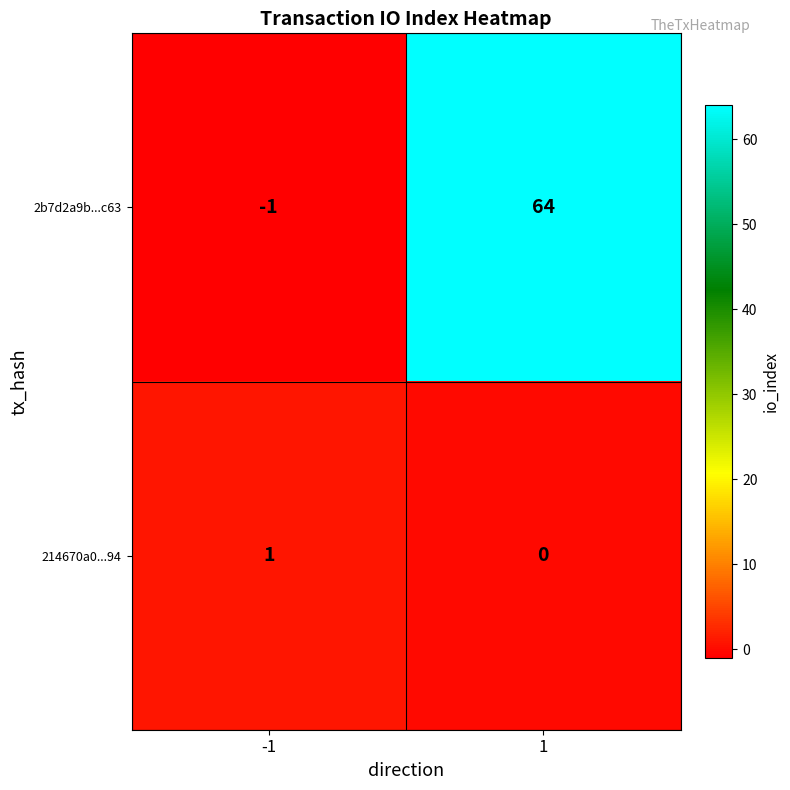

Reading left to right, transcribe all the data shown in this chart.

2b7d2a9b...c63: -1=-1	1=64
214670a0...94: -1=1	1=0